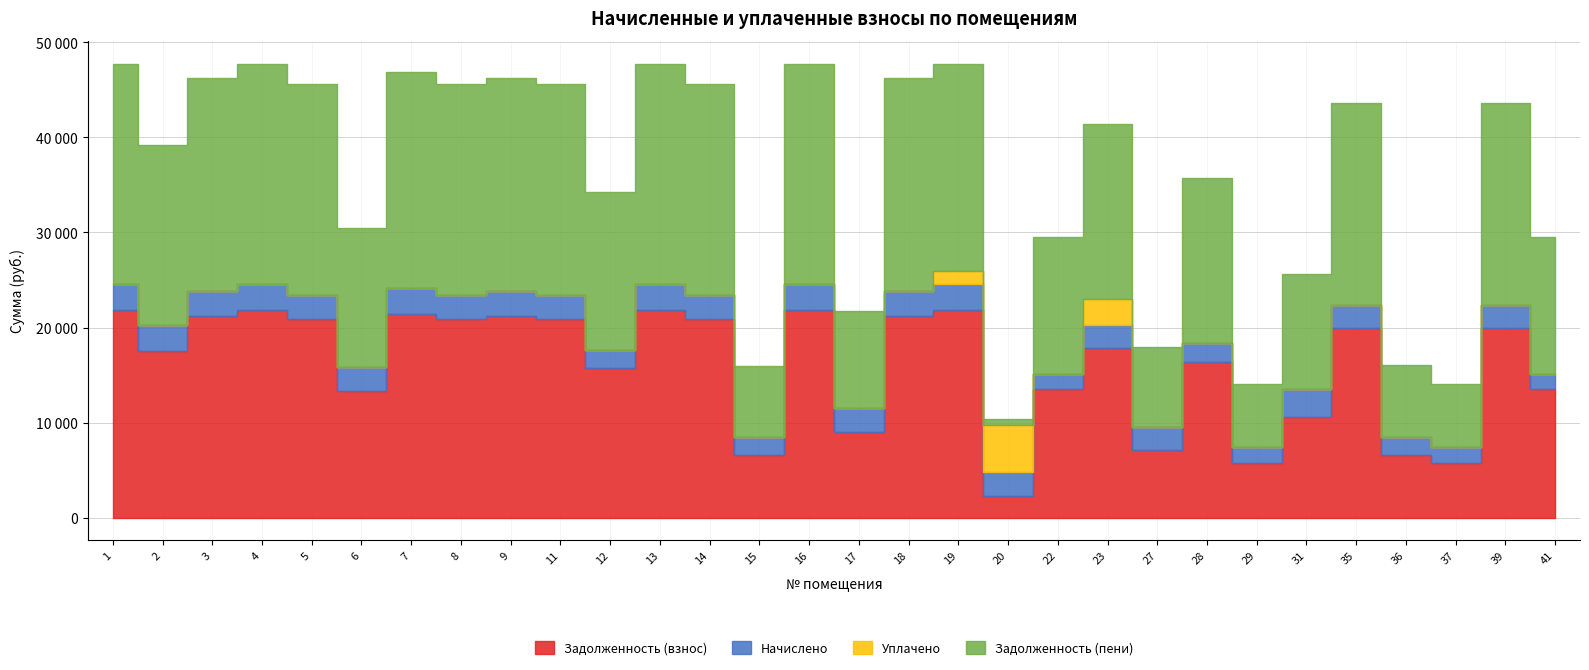

At which category is the sum across all series the highest?

1